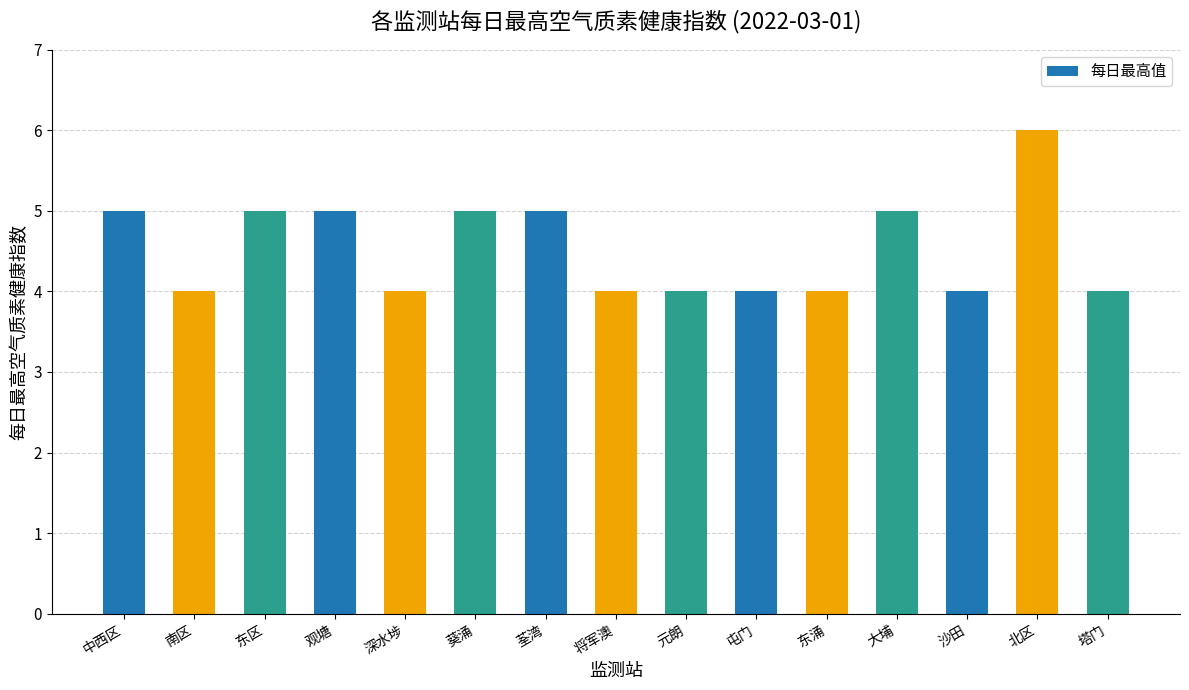

Read the value at 屯门.

4